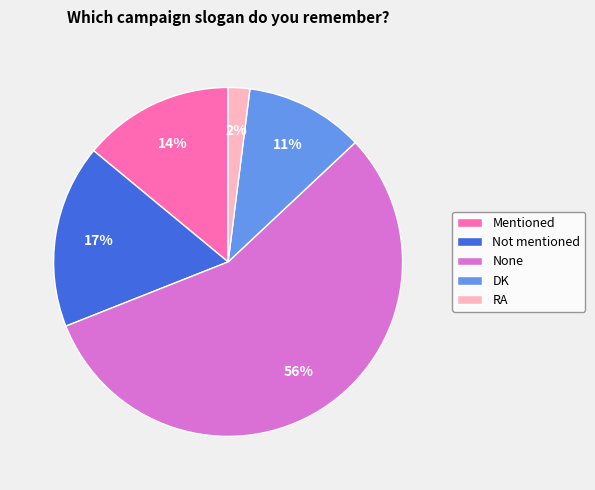

Is the sum of DK and None greater than half?

Yes